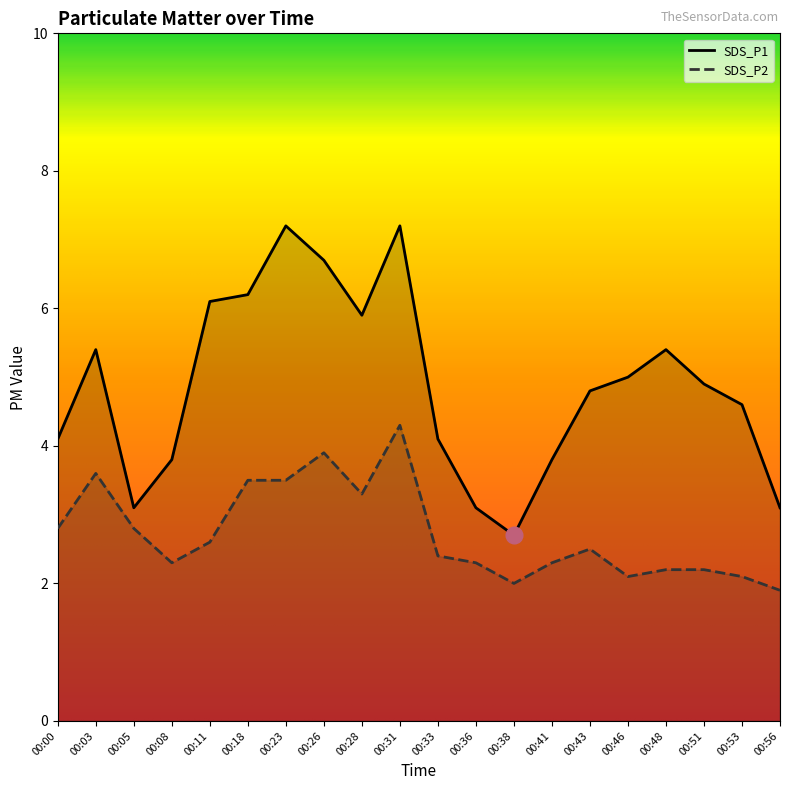

True or false: SDS_P1 has a value of 3.4 at 00:31.

False